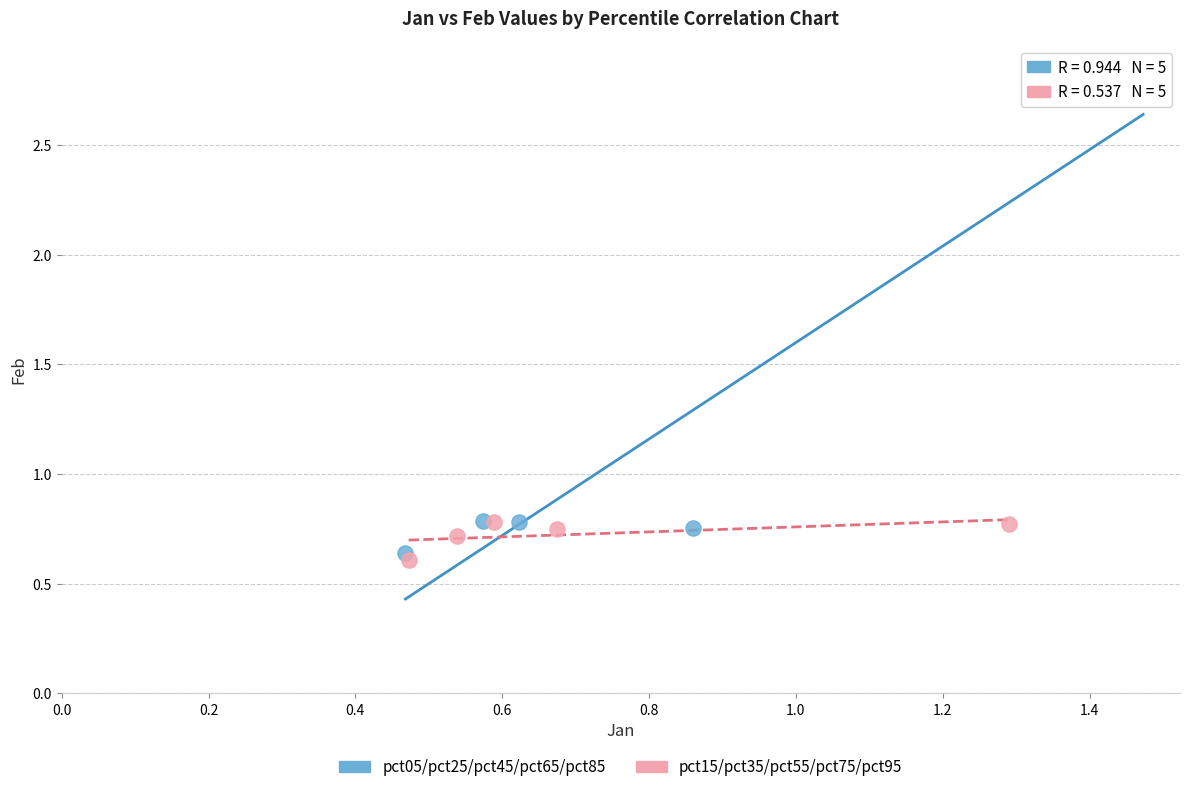

Which series reaches the maximum Y coordinate?

pct05/pct25/pct45/pct65/pct85